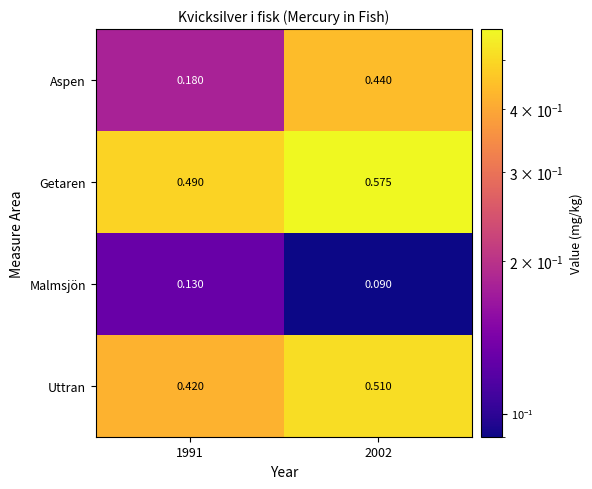

Which series changed the most between 1991 and 2002?

Aspen